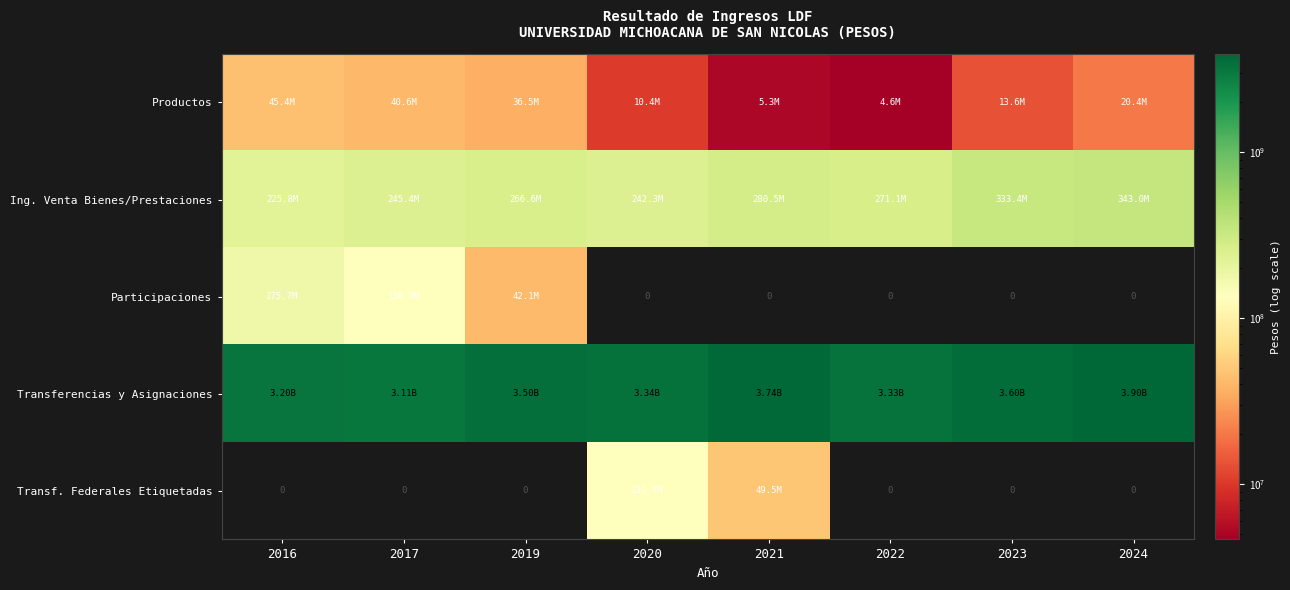

Which category has the highest value across all series?

2024